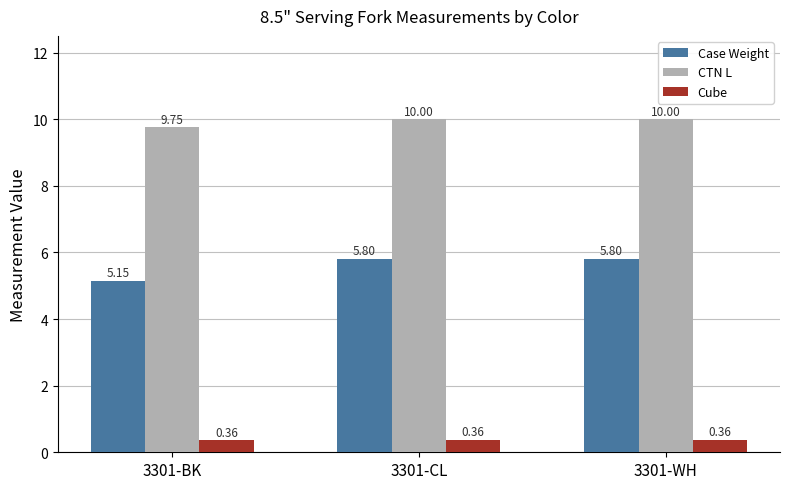

What is the total value across all series at 3301-BK?

15.3